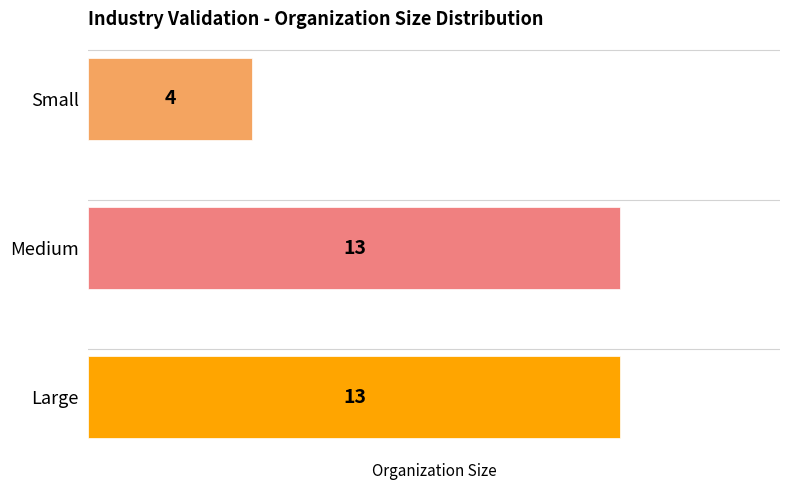

The value at Medium is 20. True or false?

False